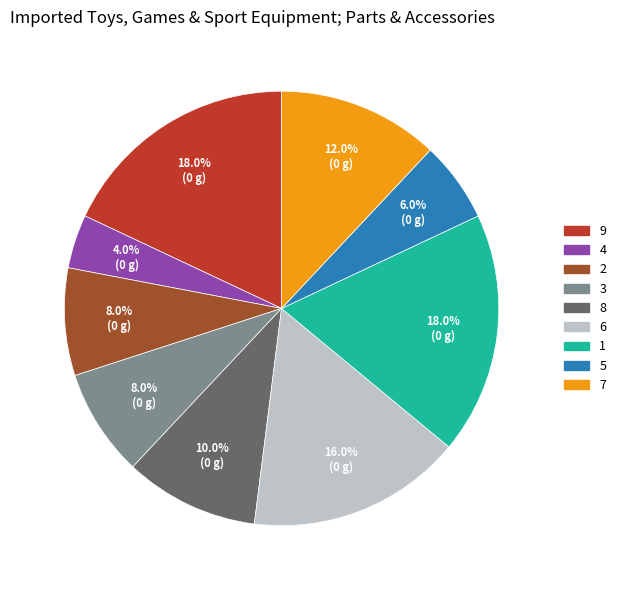

True or false: 3 accounts for 8% of the total.

True